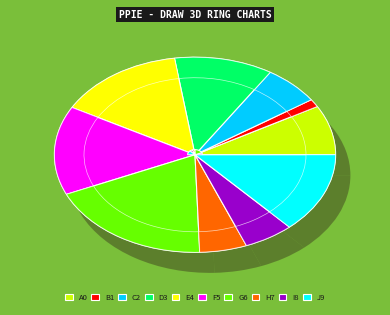

To the nearest percent, what is the difference between the largest and smallest slice percentages?

18%